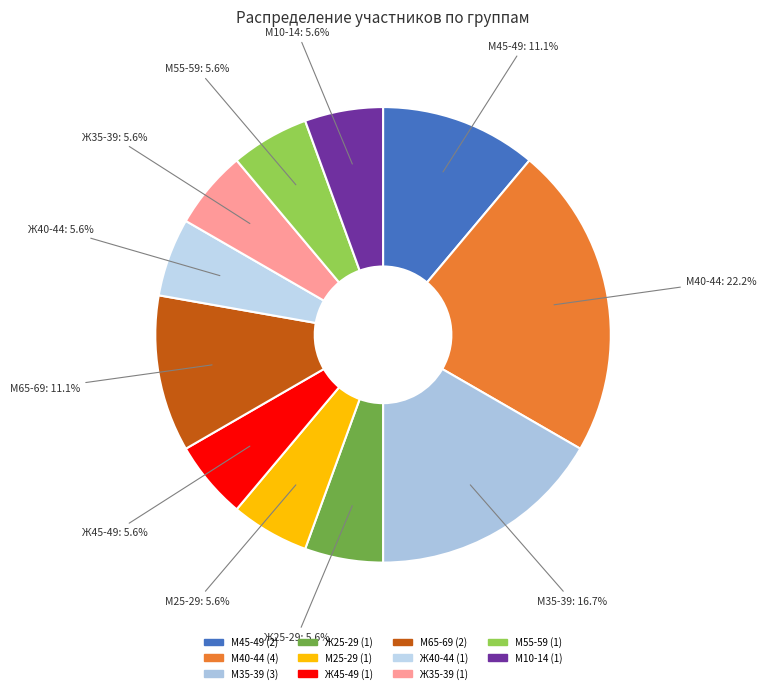

How many slices are in this pie chart?

11